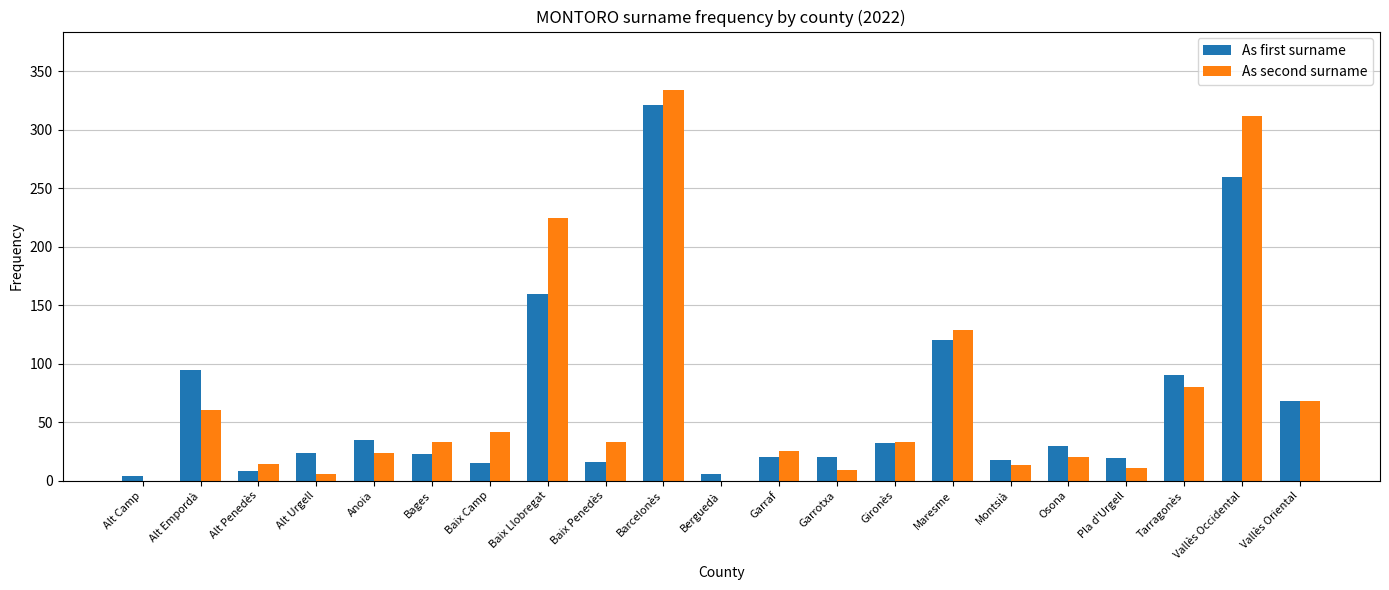

Is it true that As second surname equals 220 at Maresme?

False